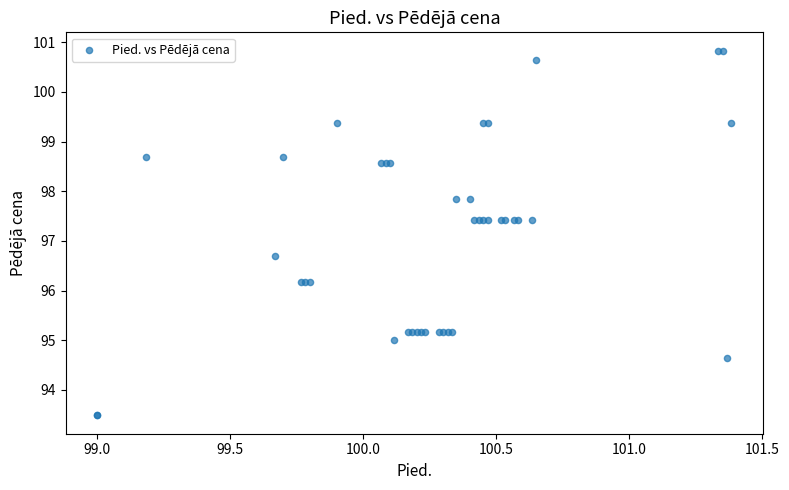

What Y value in the scatter plot is closest to 97?

96.7